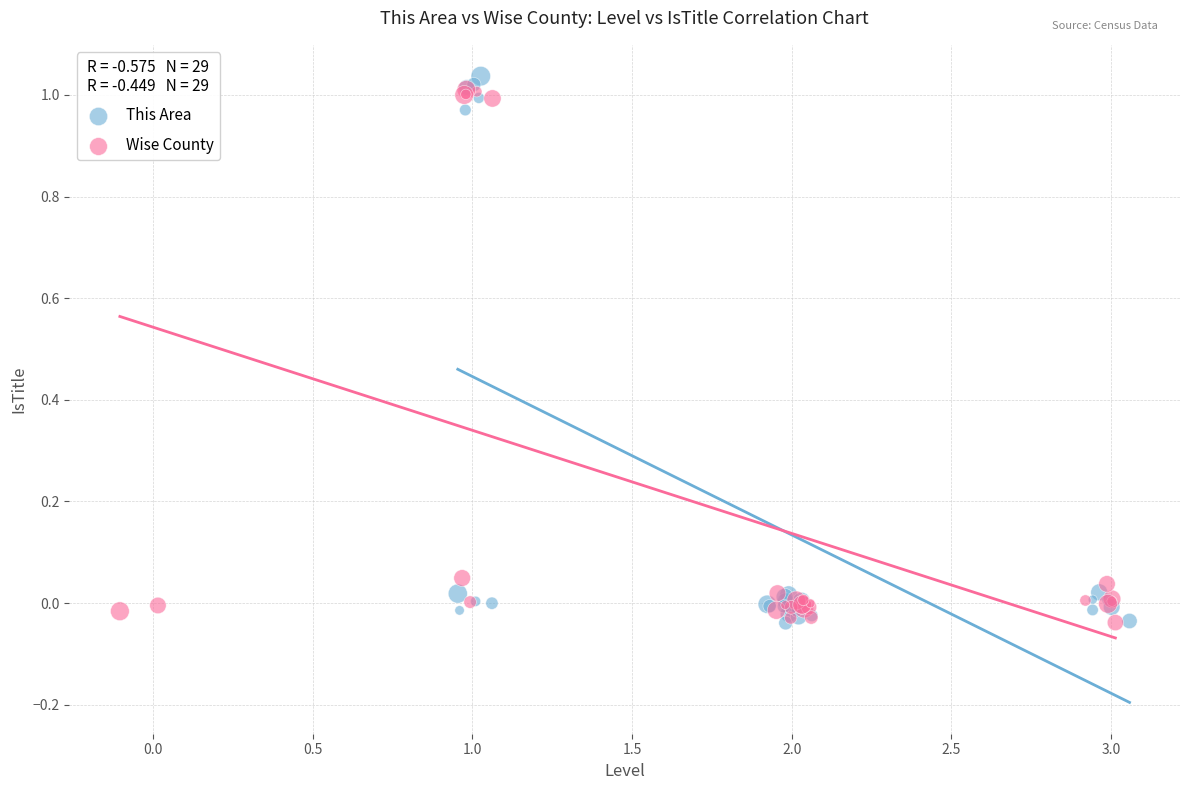

Which series contains the highest Y value?

This Area